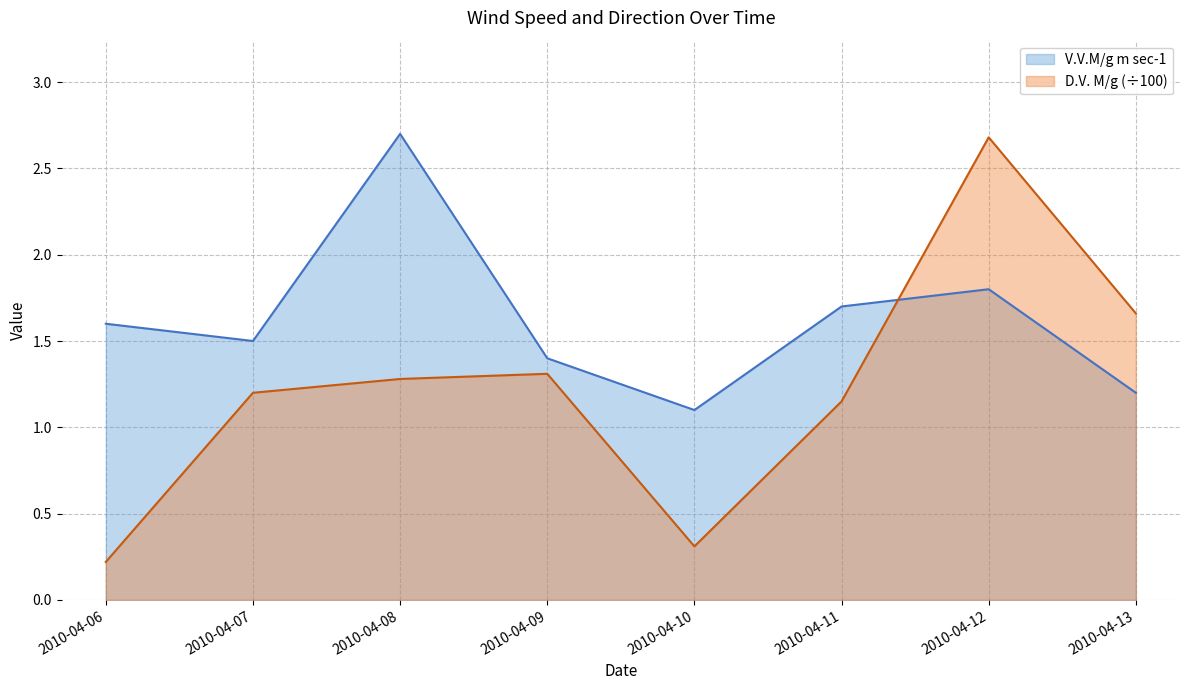

Reading right to left, extract all data points from this chart.

V.V.M/g m sec-1: 2010-04-13=1.2	2010-04-12=1.8	2010-04-11=1.7	2010-04-10=1.1	2010-04-09=1.4	2010-04-08=2.7	2010-04-07=1.5	2010-04-06=1.6
D.V. M/g: 2010-04-13=1.7	2010-04-12=2.7	2010-04-11=1.1	2010-04-10=0.3	2010-04-09=1.3	2010-04-08=1.3	2010-04-07=1.2	2010-04-06=0.2